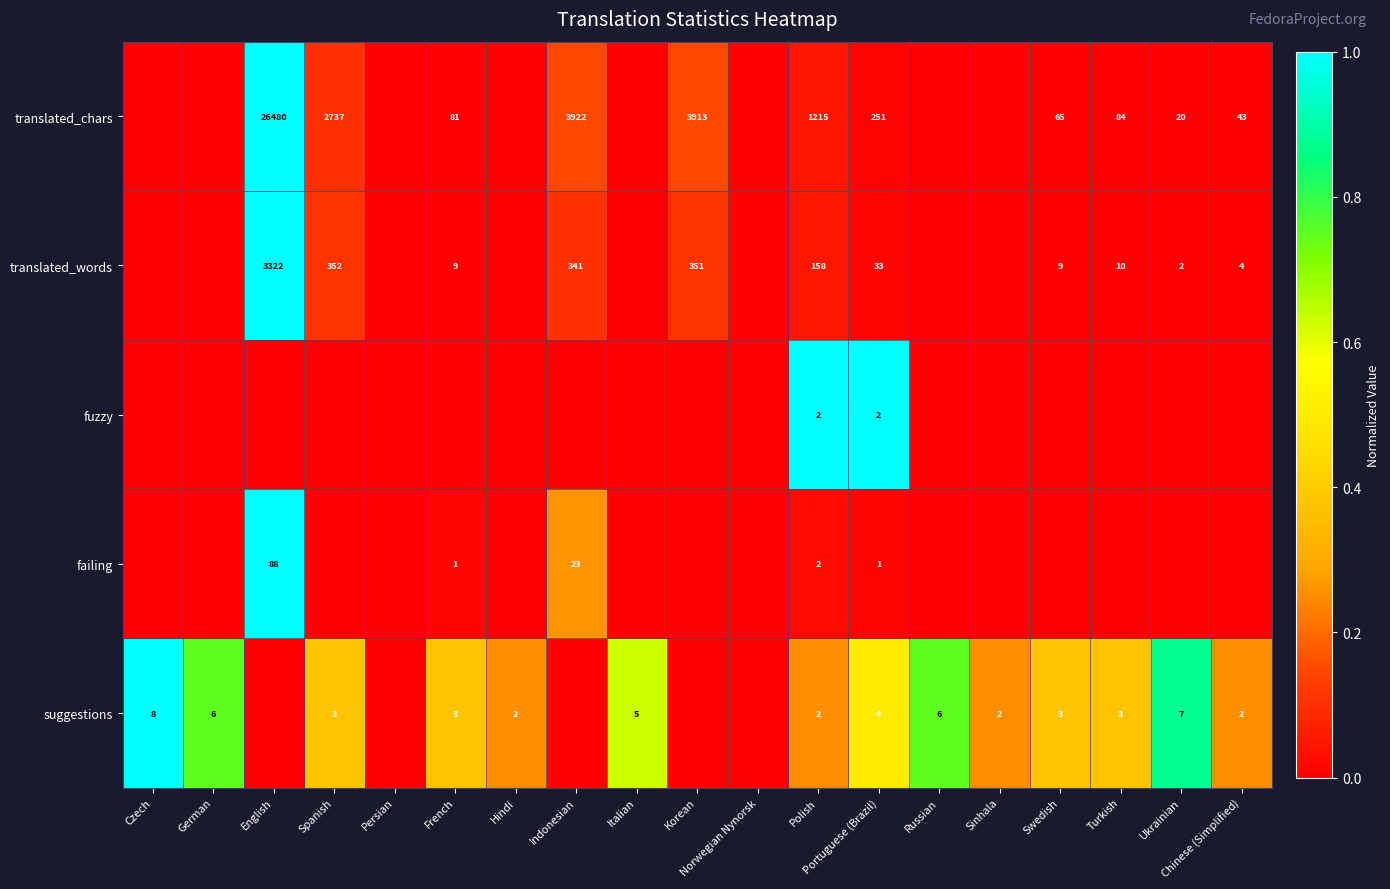

Is it true that fuzzy equals 2 at Polish?

True